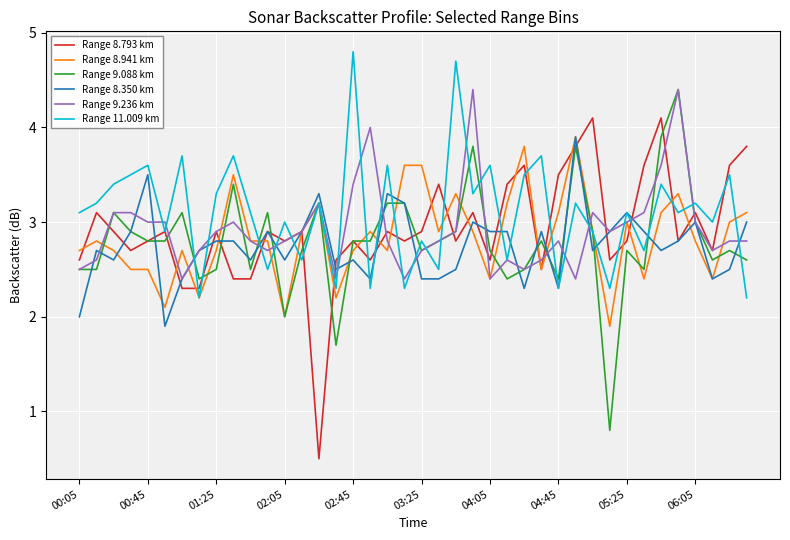

What is the minimum value for Range 8.793 km?

0.5